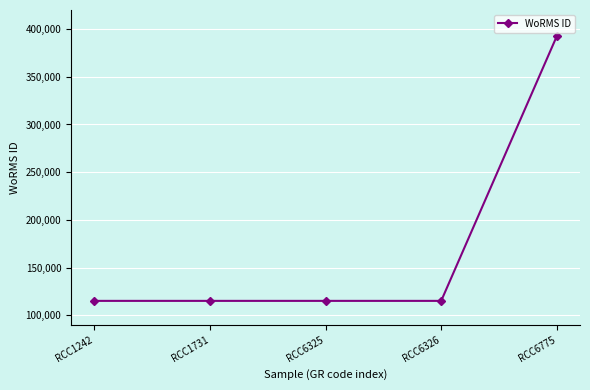

What is the sum of the values at RCC6326 and RCC1242?

230208